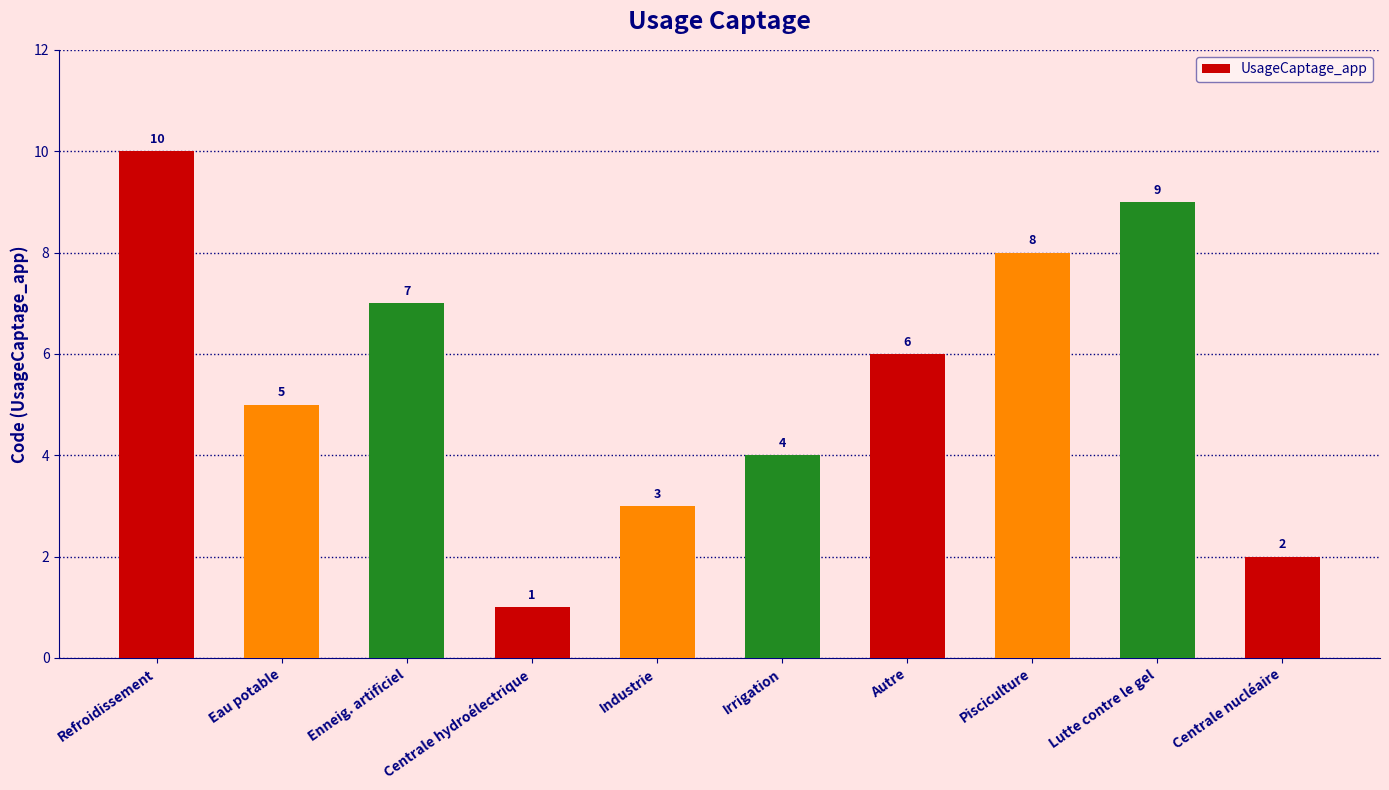

What is the maximum value shown in the chart?

10